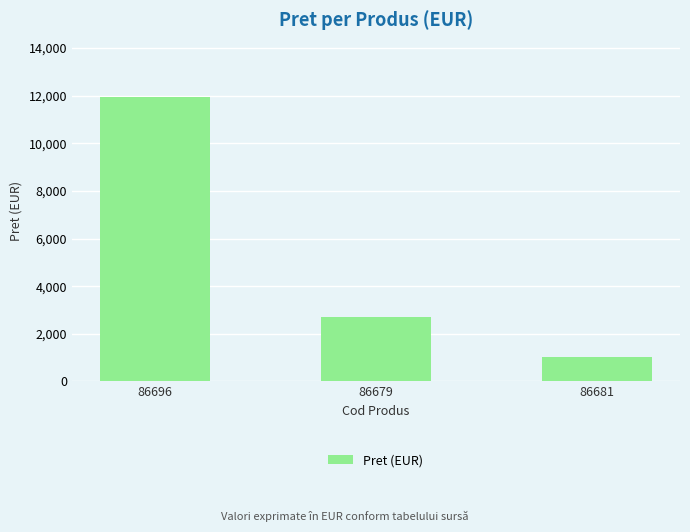

What is the label of the 2nd bar from the right?

86679